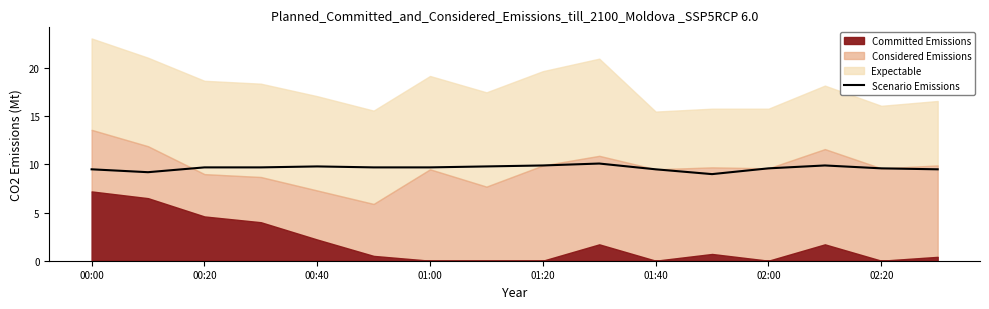

What position from the right is 9?

7